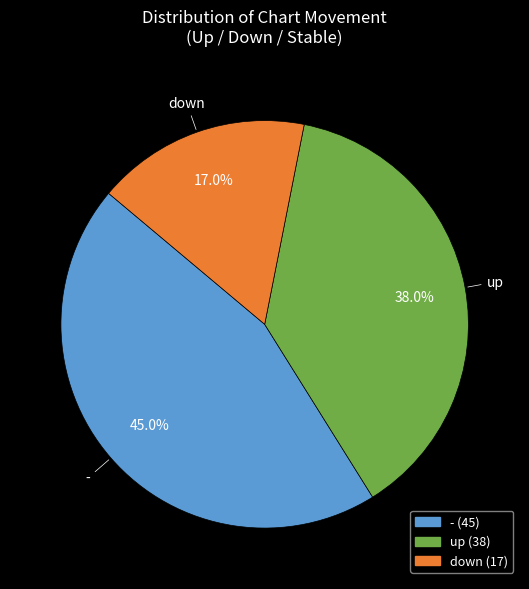

What is the largest slice in the pie chart?

-